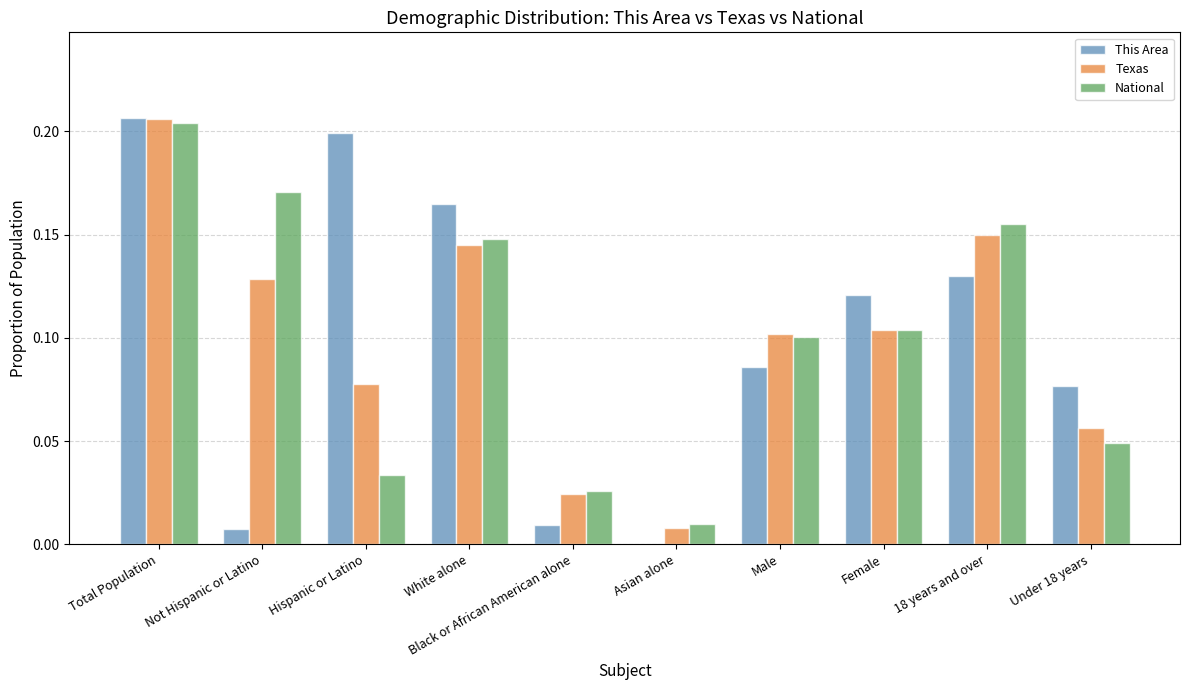

Which series has the widest spread of values?

This Area